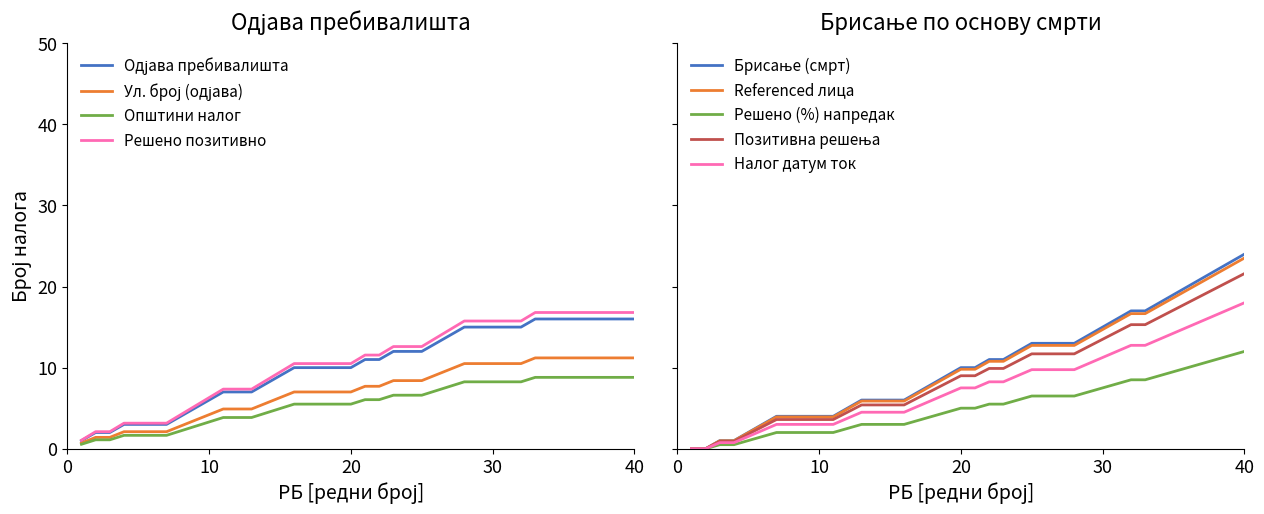

What is the maximum value for Решено позитивно?

16.8